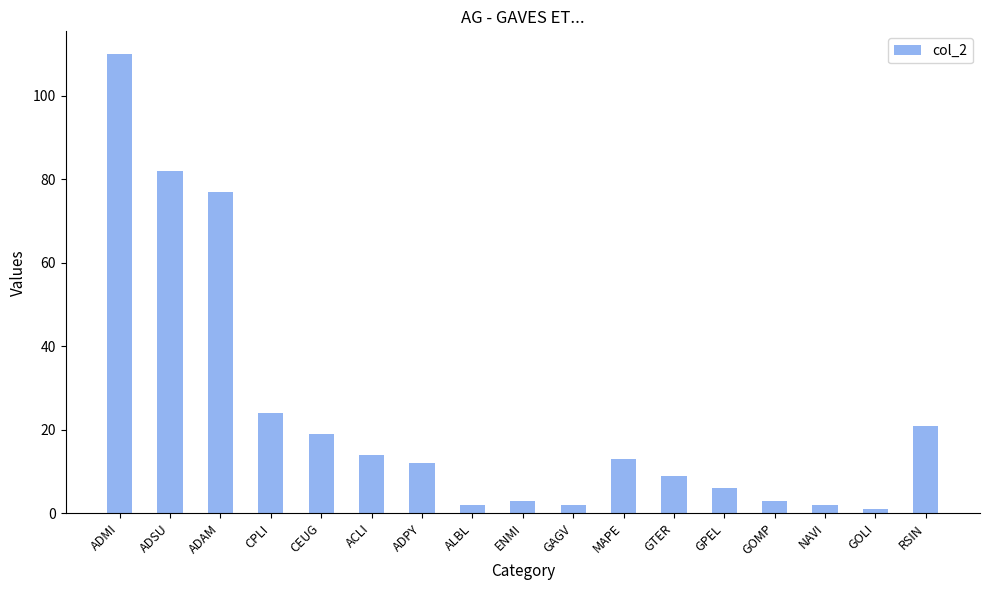

What is the ratio of the value at GPEL to the value at GAGV?

3.0